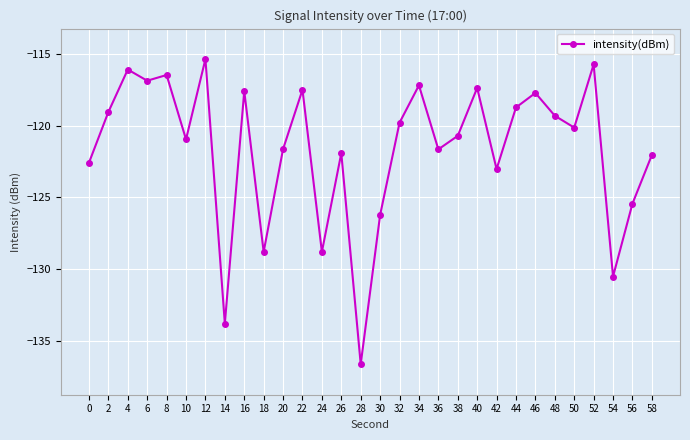

At which category does the data reach its first local valley?

6